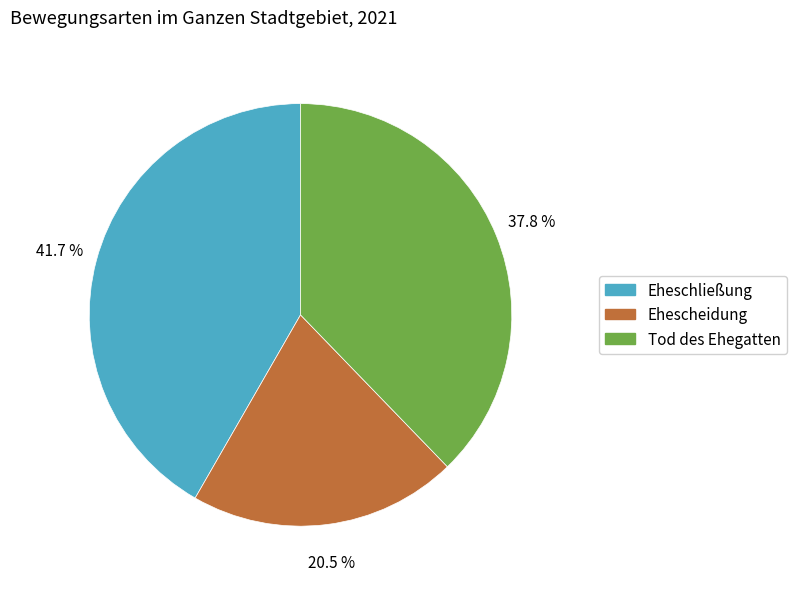

Which has a higher value, Eheschließung or Ehescheidung?

Eheschließung